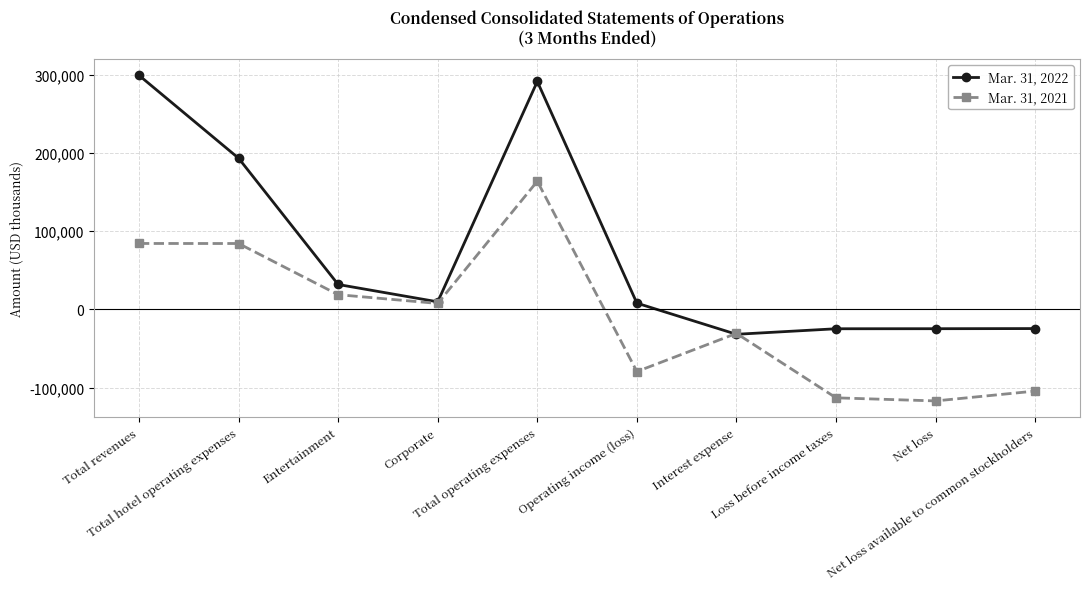

List the series in order of their peak value, lowest first.

Mar. 31, 2021, Mar. 31, 2022